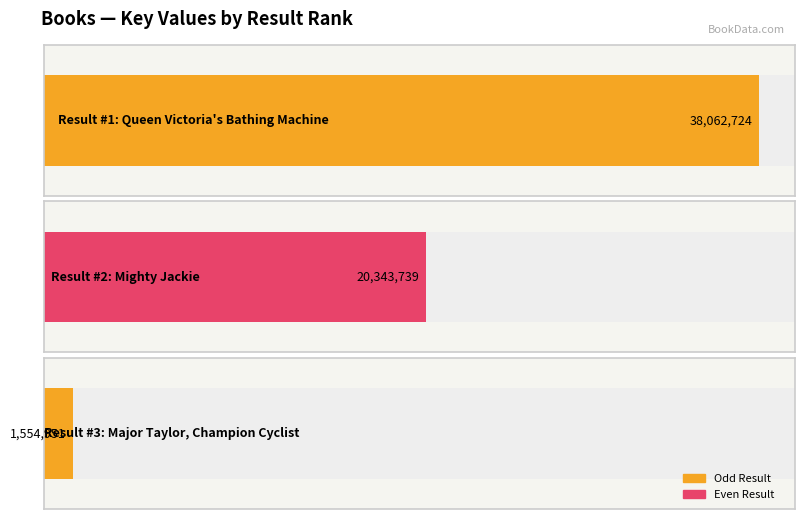

Which label corresponds to the largest value in the chart?

Queen Victoria's Bathing Machine